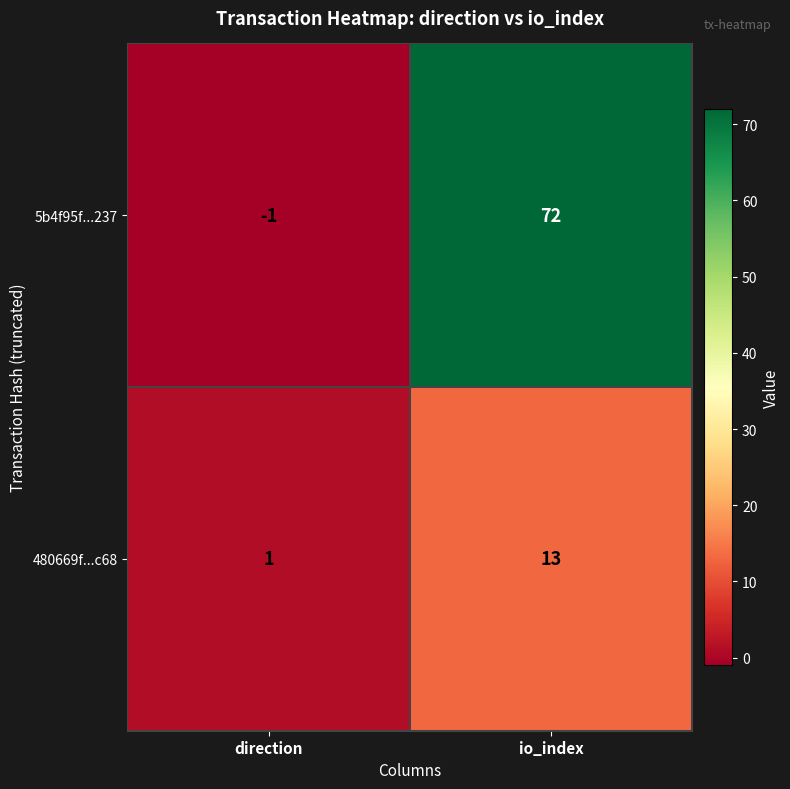

Reading left to right, extract all data points from this chart.

5b4f95f...237: -1	72
480669f...c68: 1	13